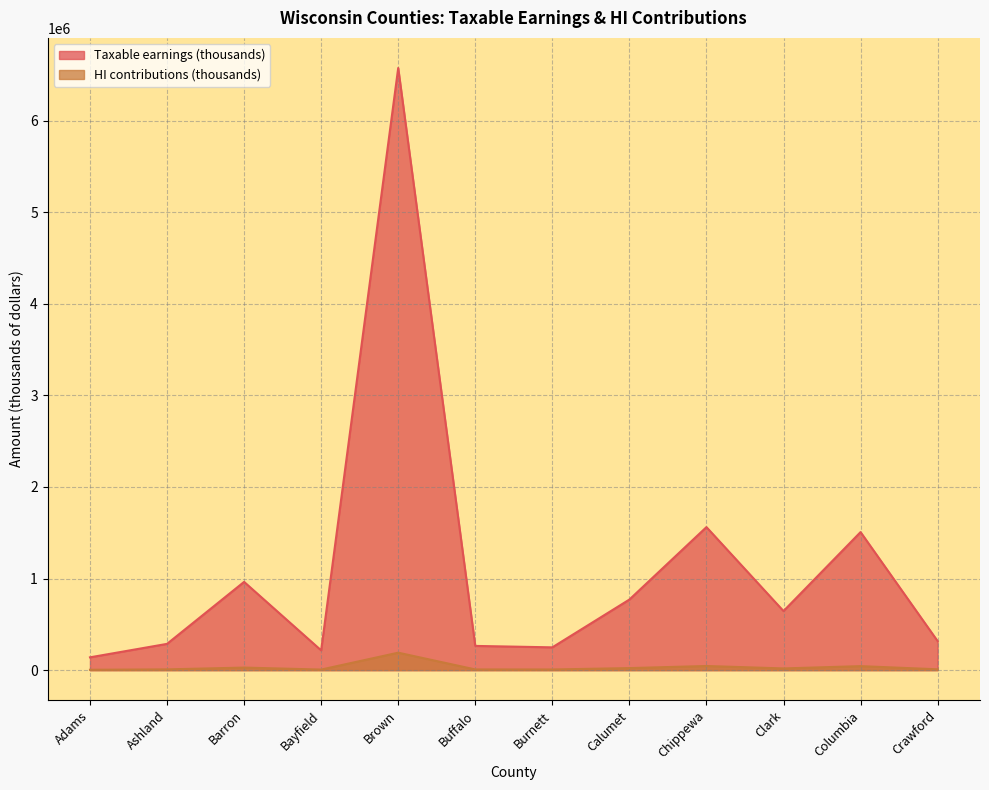

True or false: Taxable earnings (thousands) and HI contributions (thousands) intersect in this chart.

False